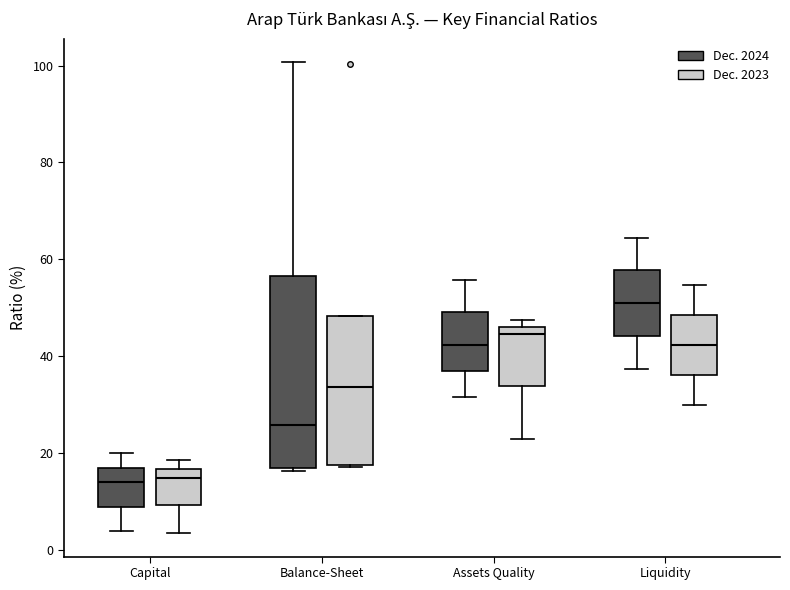

Reading left to right, read every box against the y-axis: the position of its median line, the range the box covers, and the ends of its whiskers. The values are not printed on the chart, so give them approximately, as read against the axis.

Capital (Dec. 2024): median 14, box 10 to 18, whiskers 4 to 20
Capital (Dec. 2023): median 14, box 10 to 16, whiskers 4 to 18
Balance-Sheet (Dec. 2024): median 26, box 16 to 56, whiskers 16 to 100
Balance-Sheet (Dec. 2023): median 34, box 18 to 48, whiskers 18 to 48
Assets Quality (Dec. 2024): median 42, box 38 to 50, whiskers 32 to 56
Assets Quality (Dec. 2023): median 44, box 34 to 46, whiskers 24 to 48
Liquidity (Dec. 2024): median 50, box 44 to 58, whiskers 38 to 64
Liquidity (Dec. 2023): median 42, box 36 to 48, whiskers 30 to 54